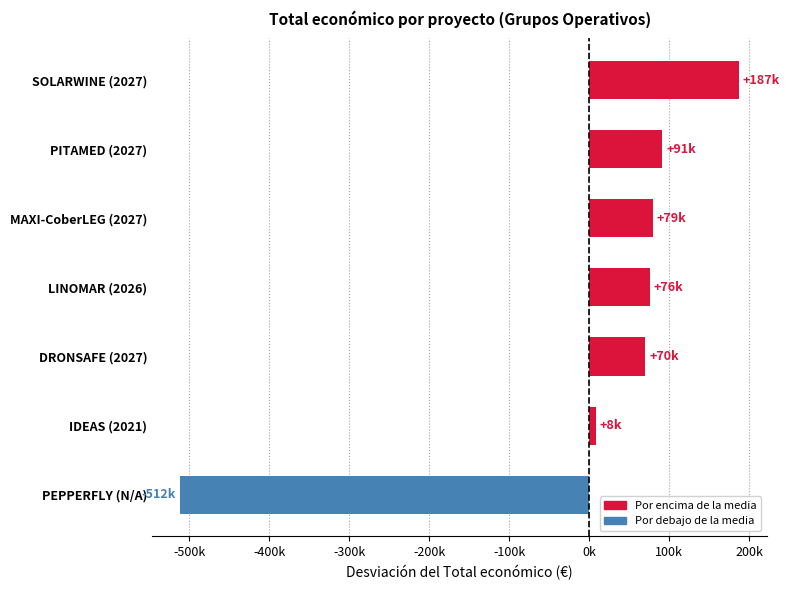

What is the difference between the maximum and second lowest values?

178795.0